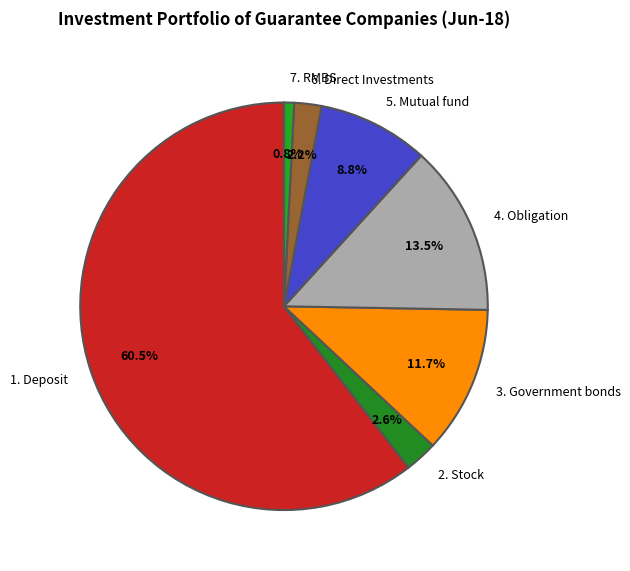

To the nearest percent, what portion does 2. Stock represent?

3%